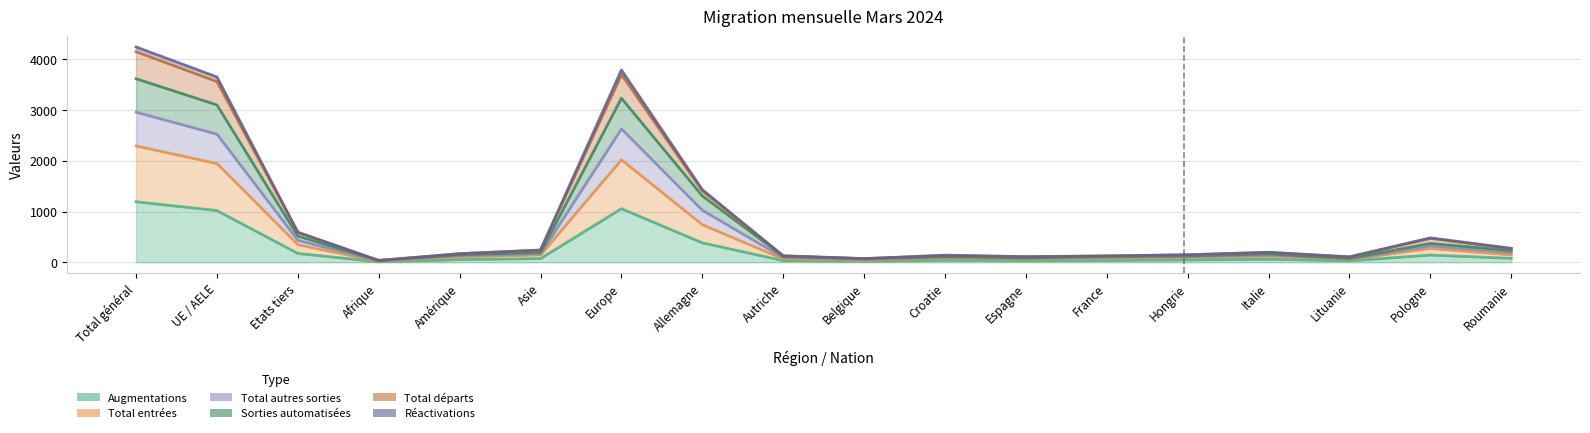

What is the difference between the second highest and minimum values in the Augmentations series?

3754